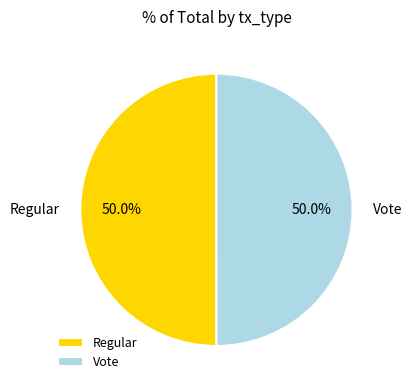

Approximately how many times larger is the value at Vote compared to Regular?

1.0